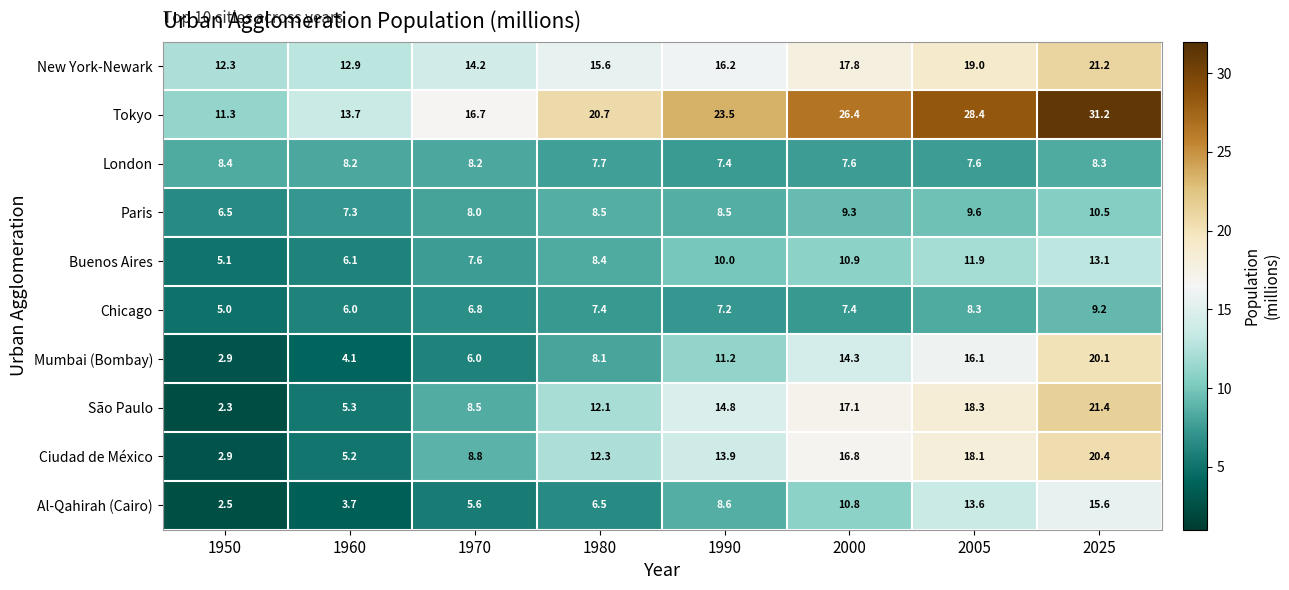

Rank the series at 2025 from lowest to highest value.

London, Chicago, Paris, Buenos Aires, Al-Qahirah (Cairo), Mumbai (Bombay), Ciudad de México, New York-Newark, São Paulo, Tokyo